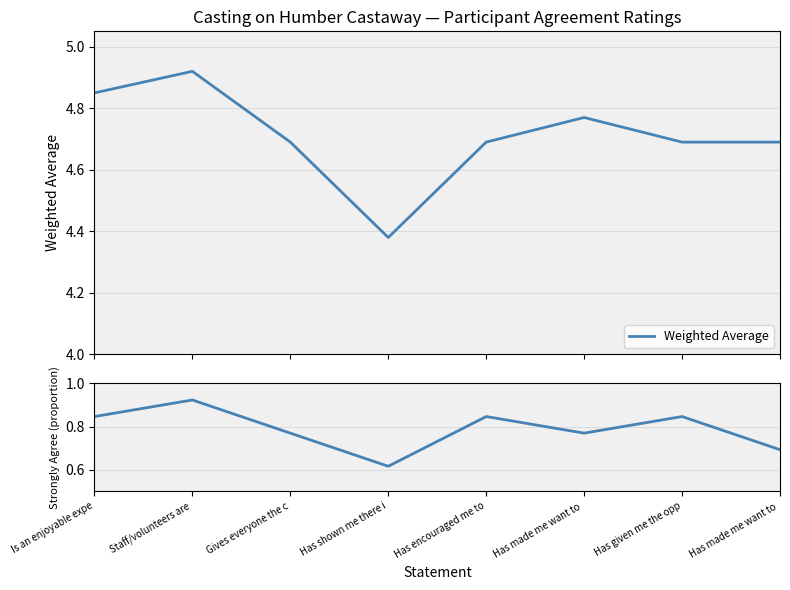

What is the approximate value of Strongly agree (proportion) at Has given me the opp?

0.8